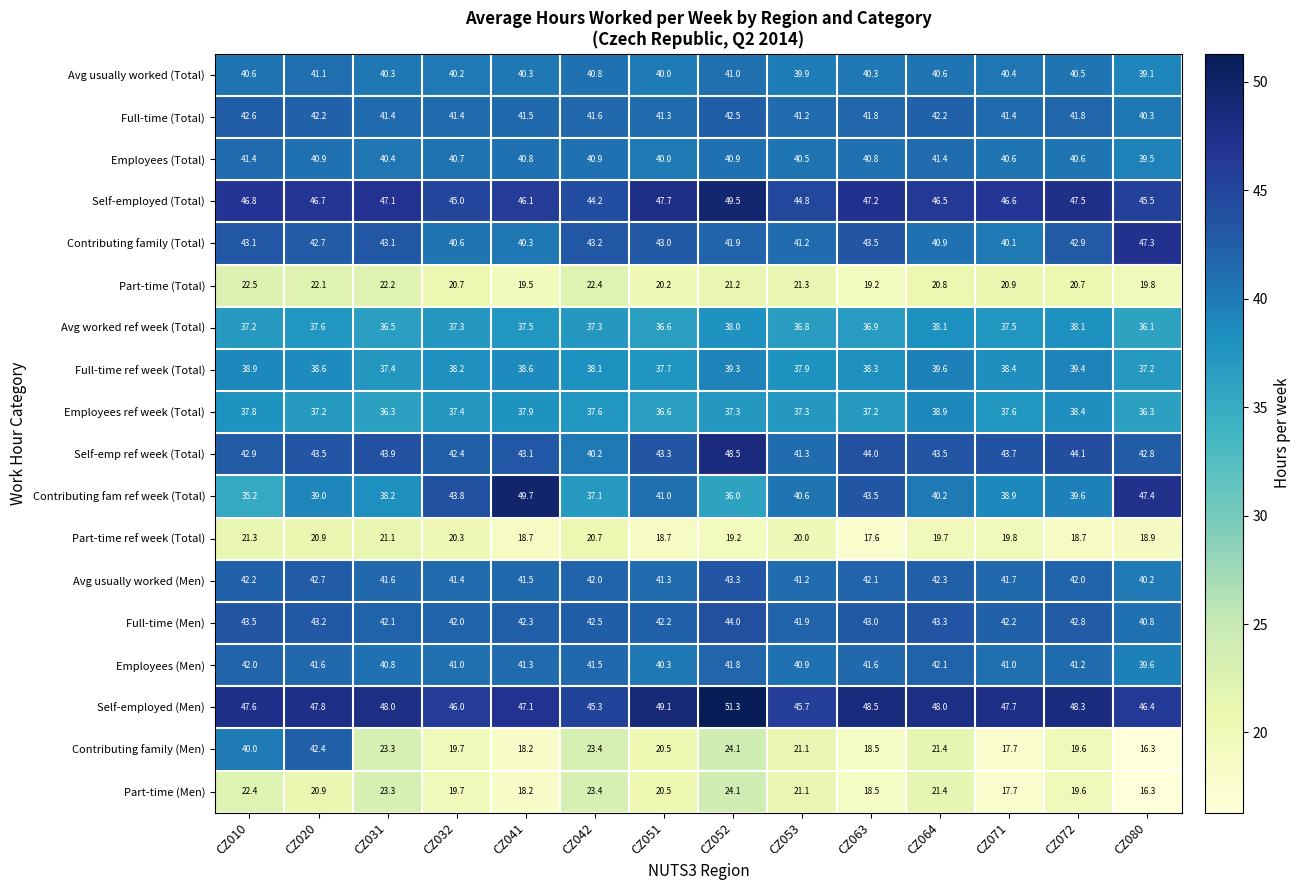

True or false: Full-time ref week (Total) has a value of 37.2 at CZ080.

True